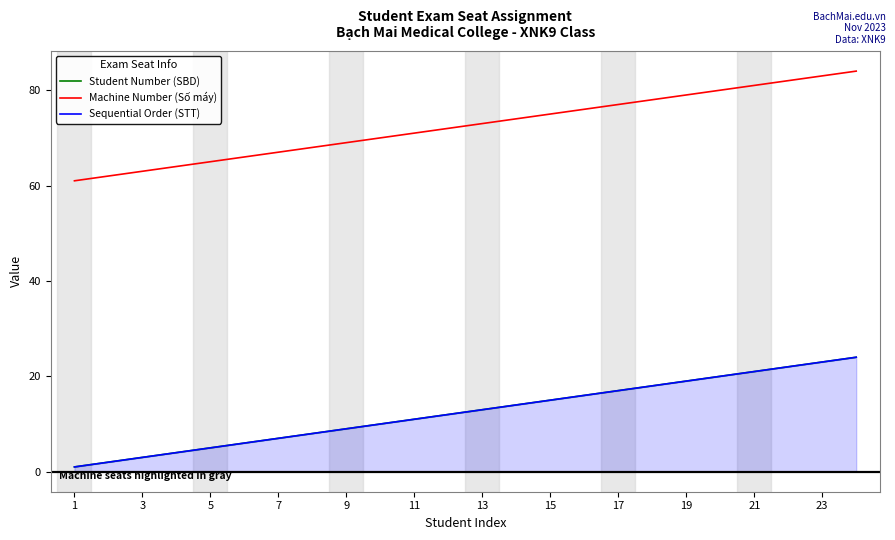

True or false: Sequential Order (STT) and Machine Number (Số máy) intersect in this chart.

False